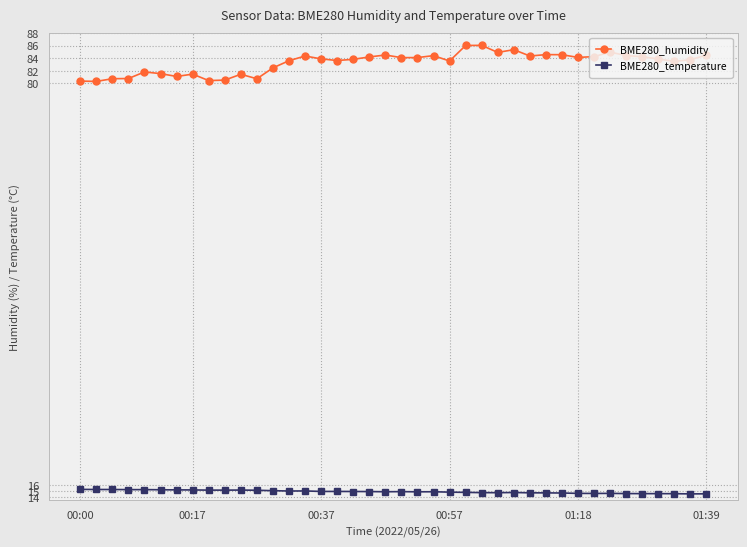

What is the minimum value shown in the chart?

14.5